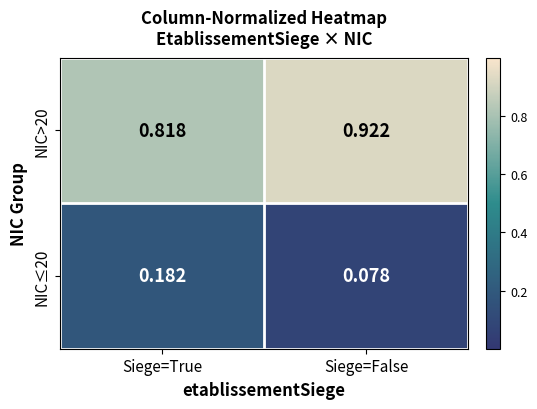

Which series has the largest total across all categories?

NIC>20